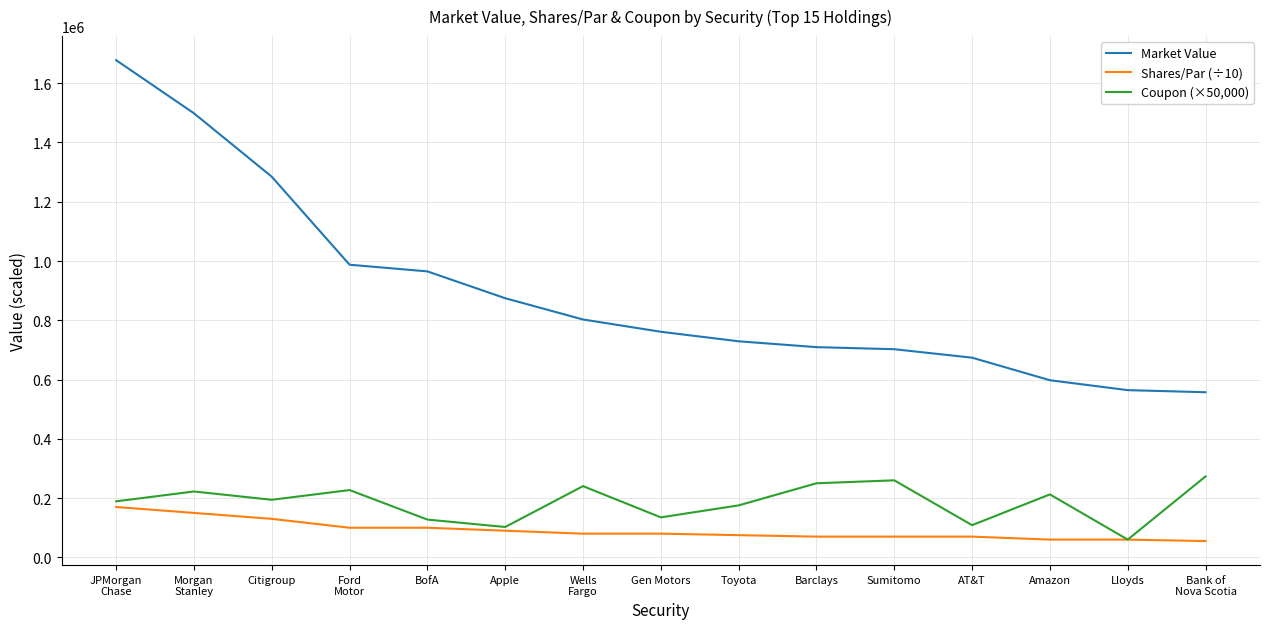

Rank the series by their maximum value, from lowest to highest.

Shares/Par (÷10), Coupon (×50,000), Market Value